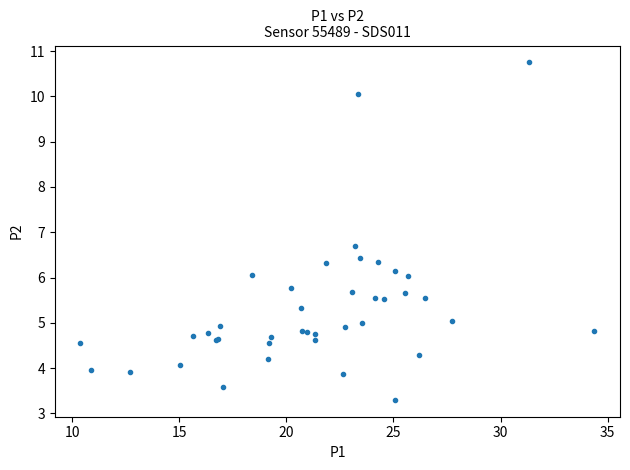

What Y value in the scatter plot is closest to 7?

6.7